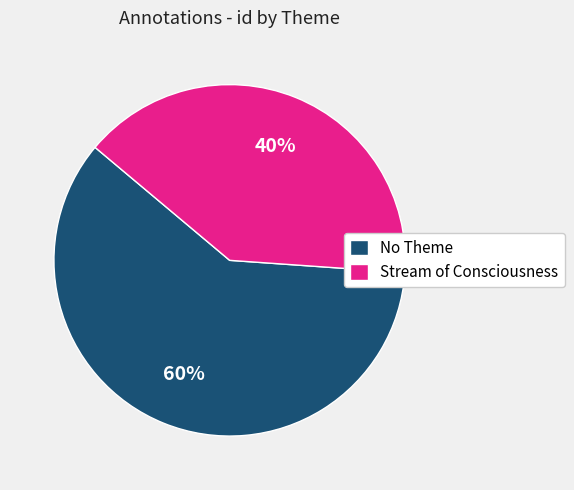

Is there a majority slice in this chart?

Yes